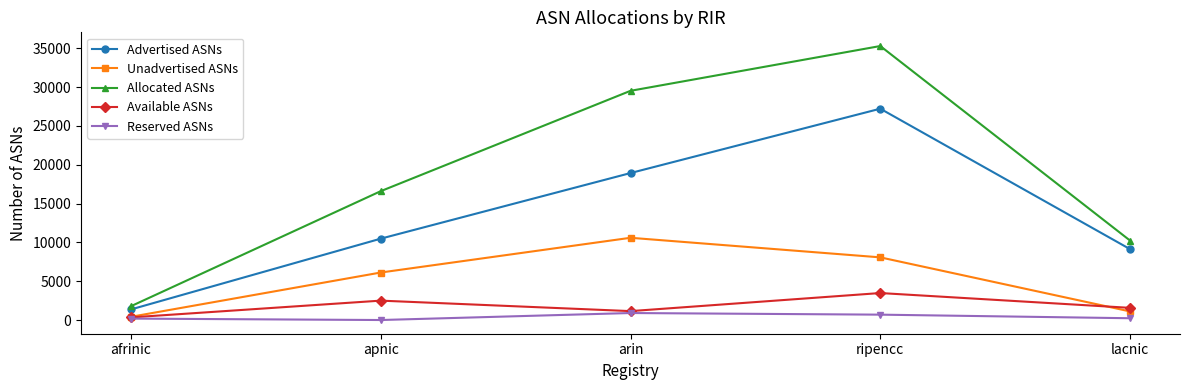

Which series has the largest total across all categories?

Allocated ASNs